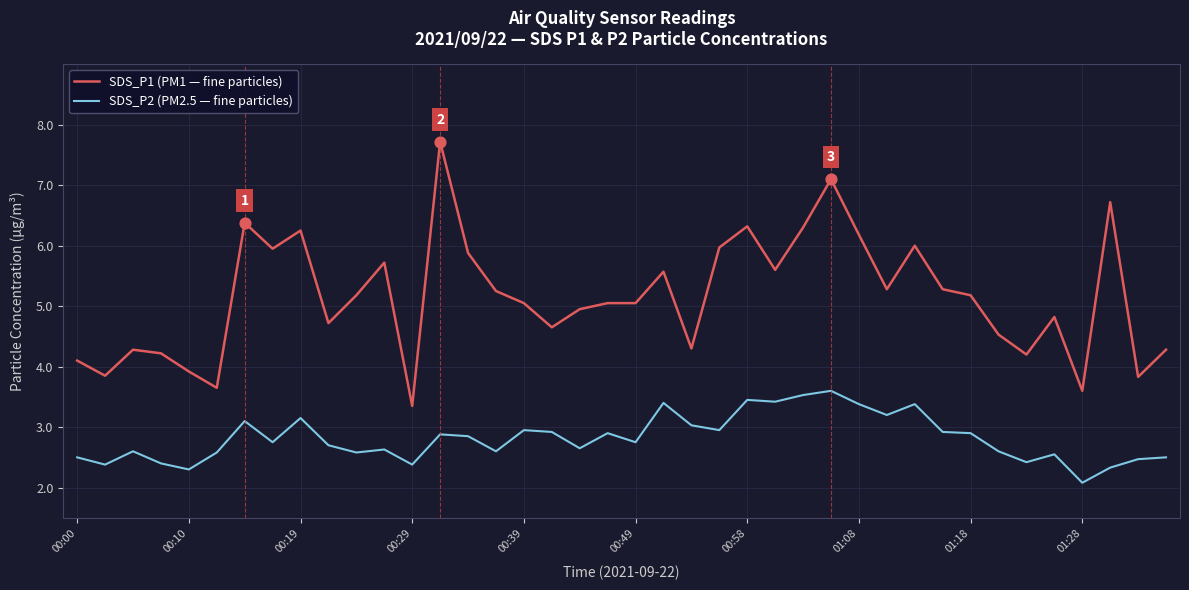

List the series in order of their overall mean, lowest first.

SDS_P2 (PM2.5 — fine particles), SDS_P1 (PM1 — fine particles)